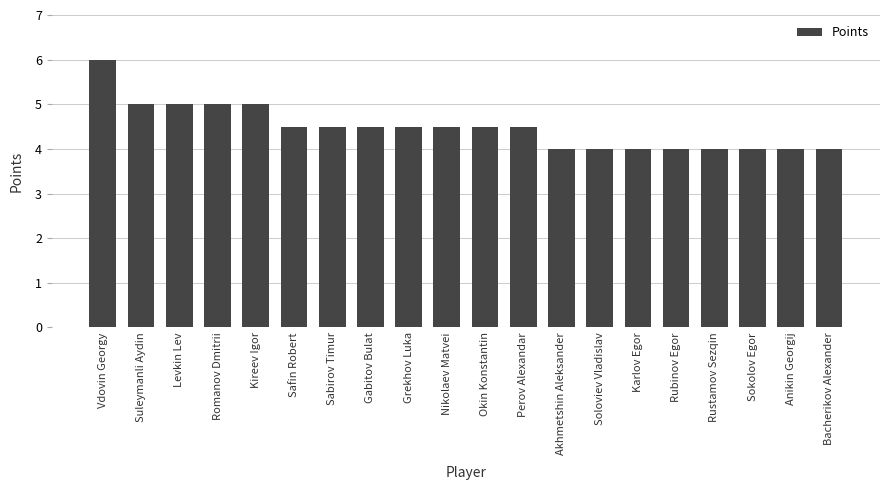

Which category has the highest value across all series?

Vdovin Georgy